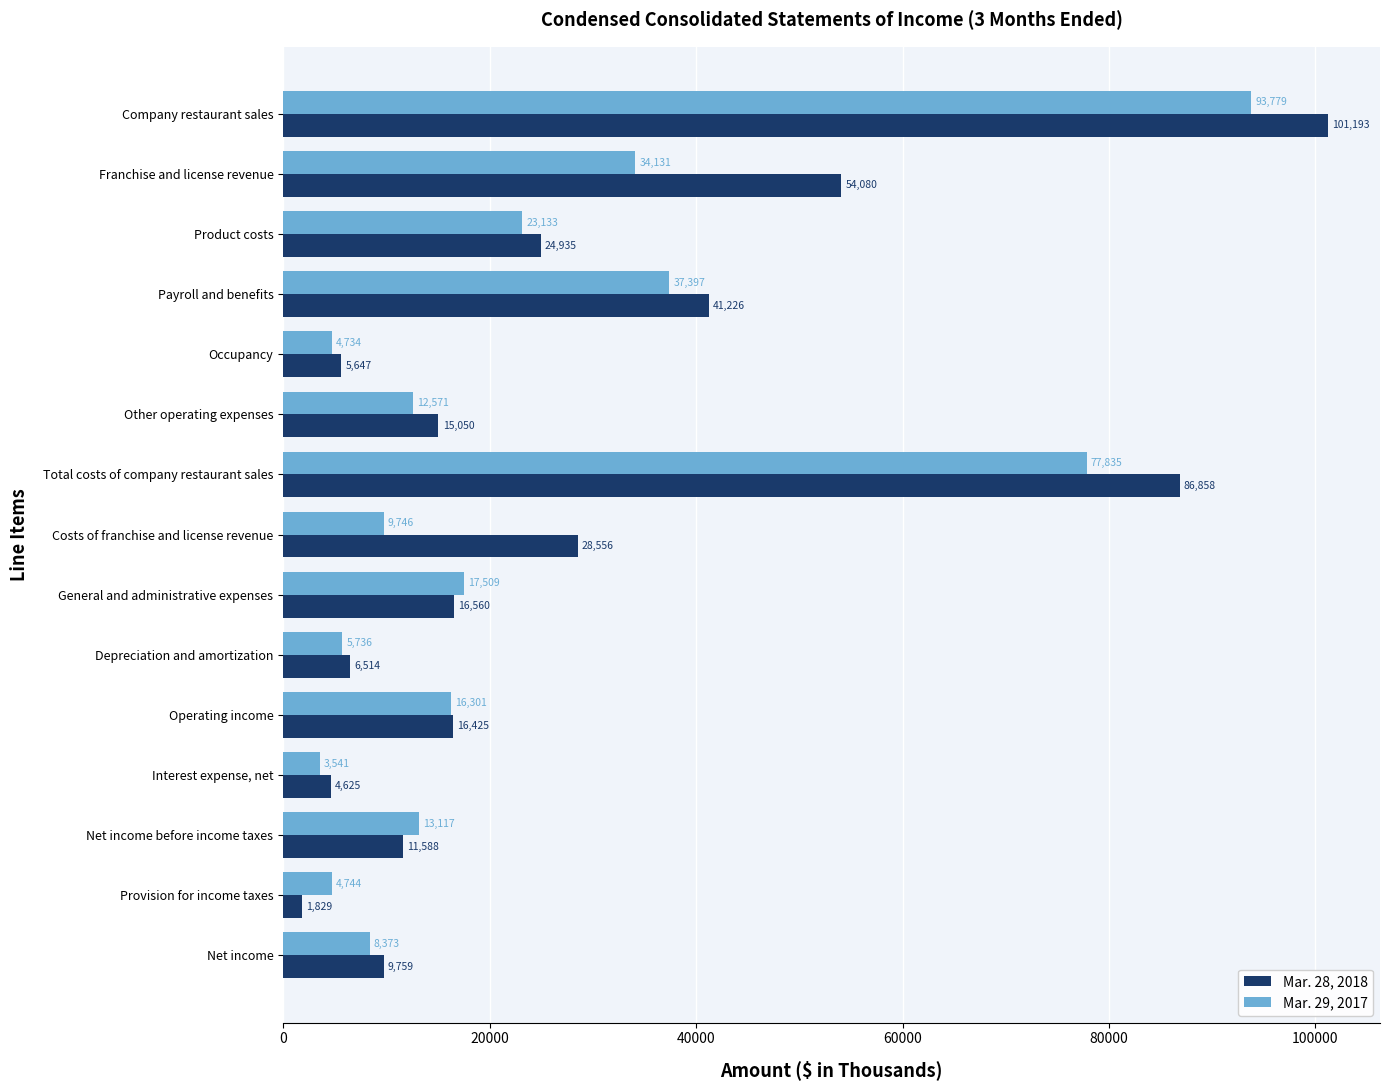

Which series has the largest total across all categories?

Mar. 28, 2018